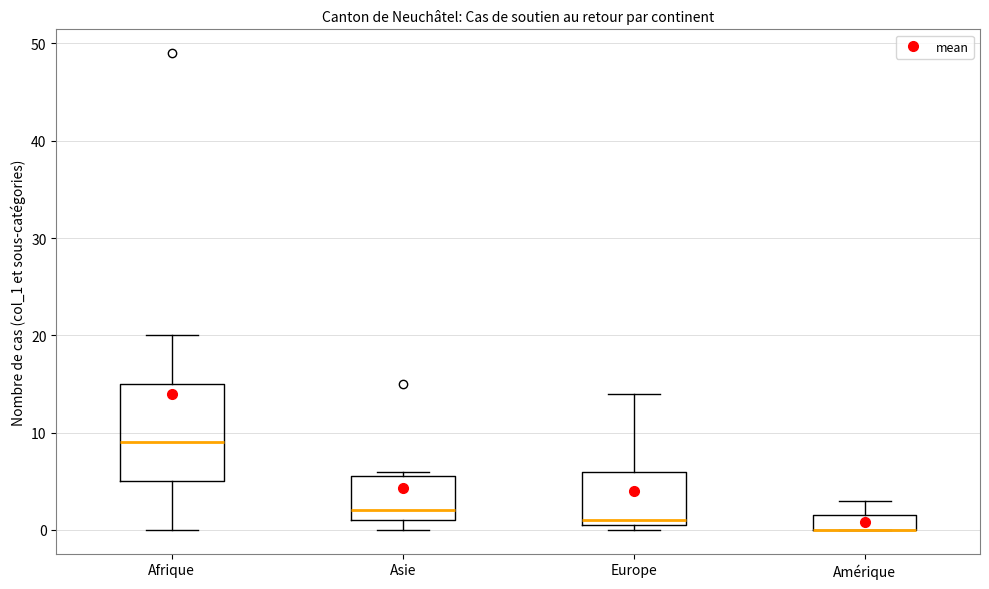

Reading left to right, read every box against the y-axis: the position of its median line, the range the box covers, and the ends of its whiskers. The values are not printed on the chart, so give them approximately, as read against the axis.

Afrique: median 9, box 5 to 15, whiskers 0 to 20
Asie: median 2, box 1 to 6, whiskers 0 to 6 (just above the box's upper edge)
Europe: median 1 (just above the box's lower edge), box 1 to 6, whiskers 0 to 14
Amérique: median 0 (drawn on the box's lower edge), box 0 to 2, whiskers 0 to 3